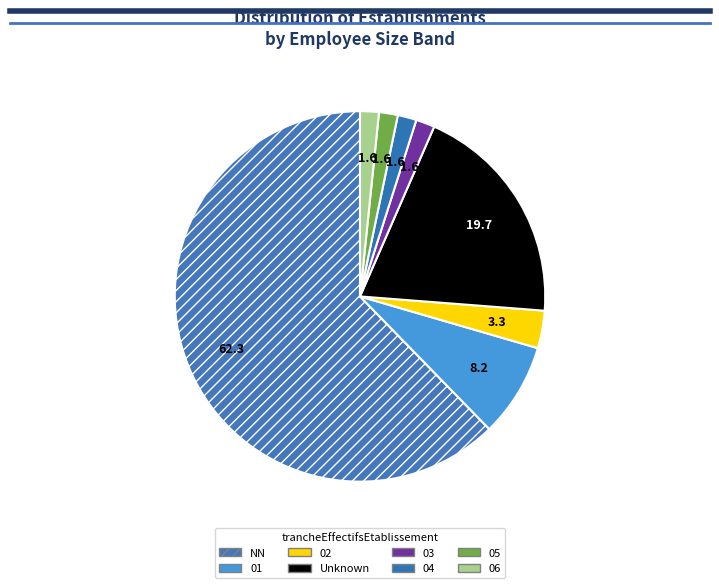

How many segments does this pie chart have?

8